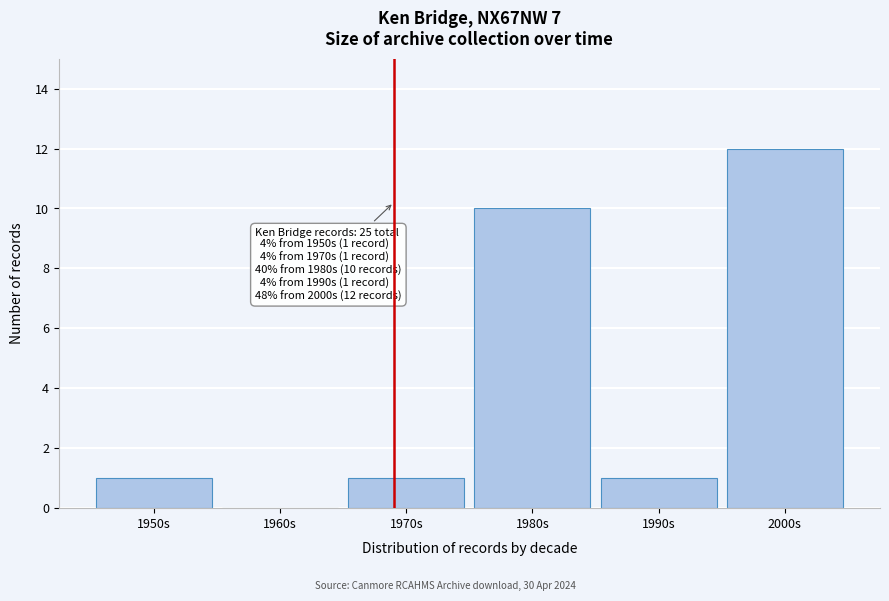

Reading left to right, what are all the values shown in this chart?

1950s=1	1960s=0	1970s=1	1980s=10	1990s=1	2000s=12